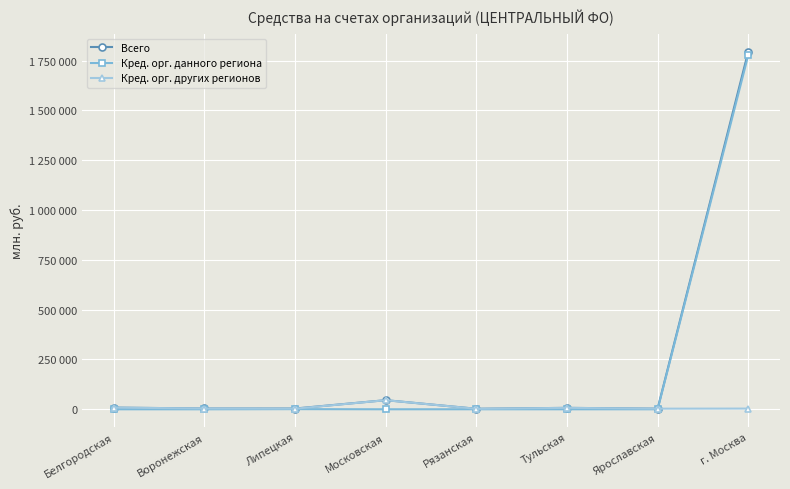

True or false: Кред. орг. других регионов has a value of 8515 at Белгородская.

True